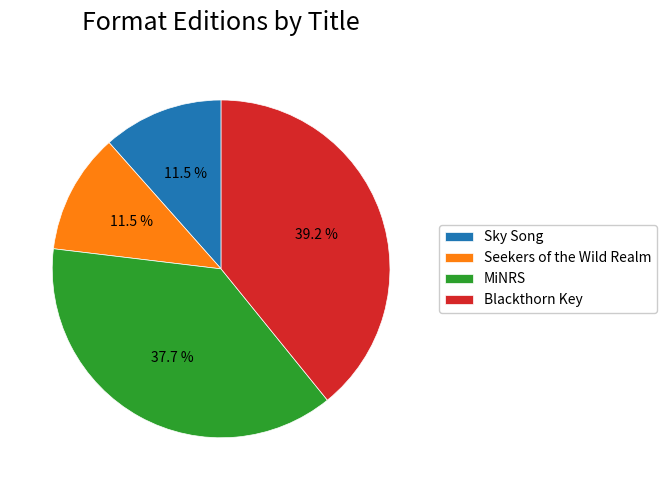

To the nearest percent, what is the difference between the MiNRS and Seekers of the Wild Realm slice percentages?

26%